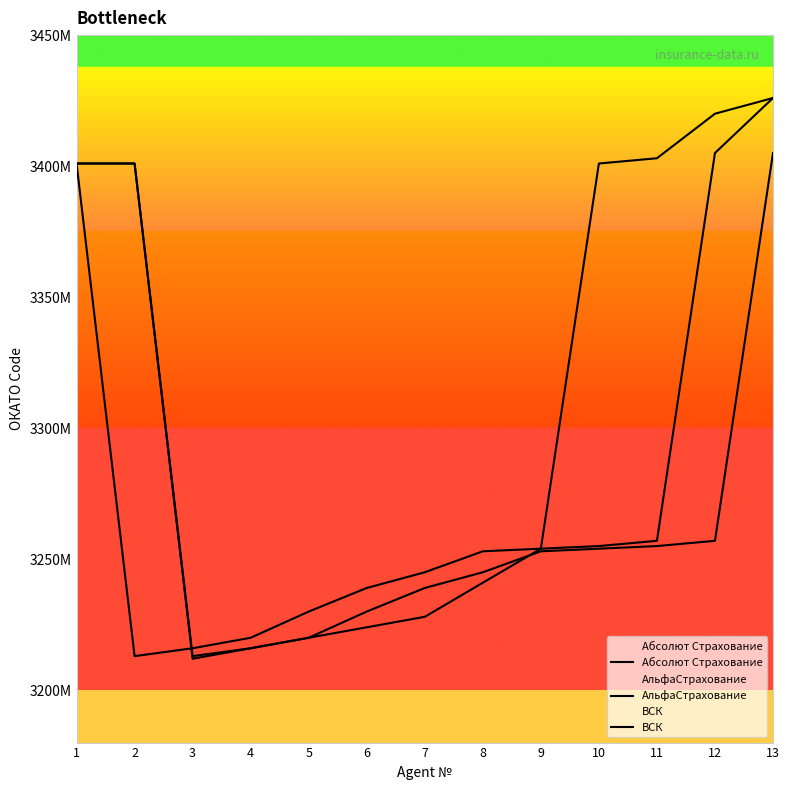

Reading left to right, what are all the values shown in this chart?

Абсолют Страхование: 1=3401000000	2=3401000000	3=3213000000	4=3216000000	5=3220000000	6=3230000000	7=3239000000	8=3245000000	9=3253000000	10=3254000000	11=3255000000	12=3257000000	13=3405000000
АльфаСтрахование: 1=3401000000	2=3401000000	3=3212000000	4=3216000000	5=3220000000	6=3224000000	7=3228000000	8=3241000000	9=3254000000	10=3401000000	11=3403000000	12=3420000000	13=3426000000
ВСК: 1=3401000000	2=3213000000	3=3216000000	4=3220000000	5=3230000000	6=3239000000	7=3245000000	8=3253000000	9=3254000000	10=3255000000	11=3257000000	12=3405000000	13=3426000000